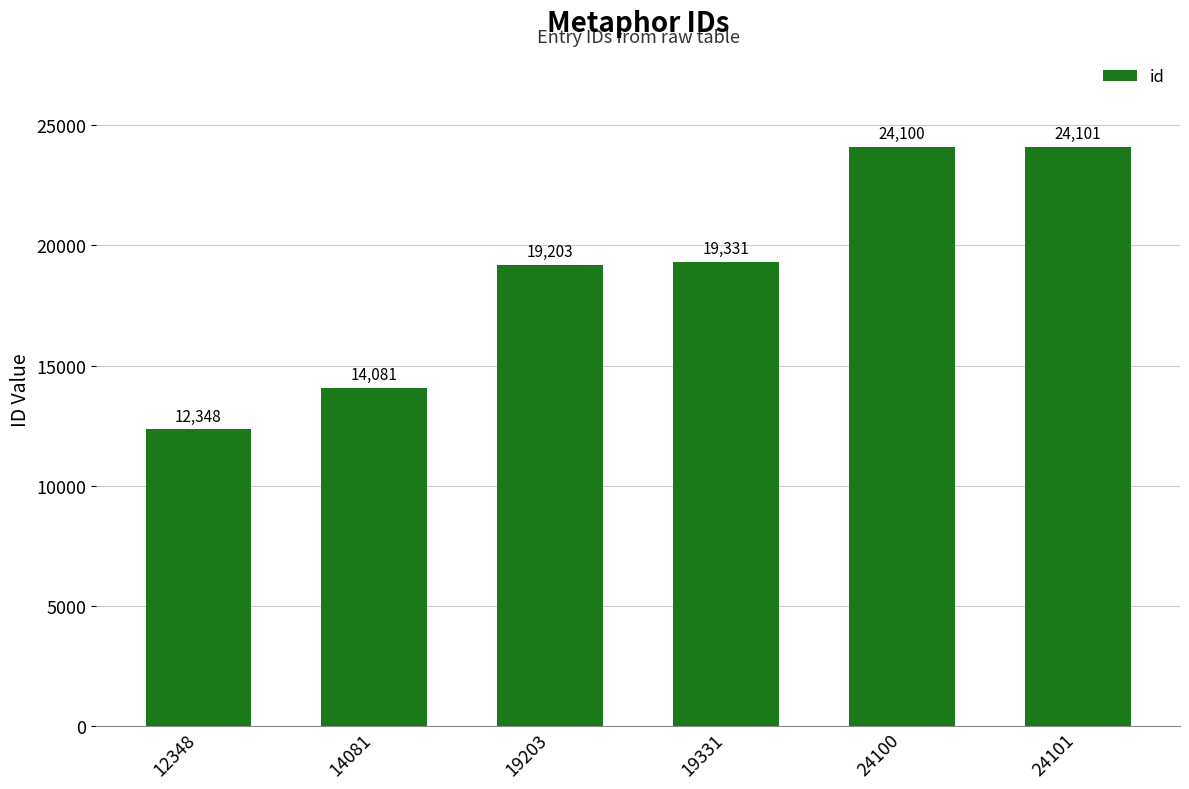

What is the ratio of the value at 24100 to the value at 14081?

1.7